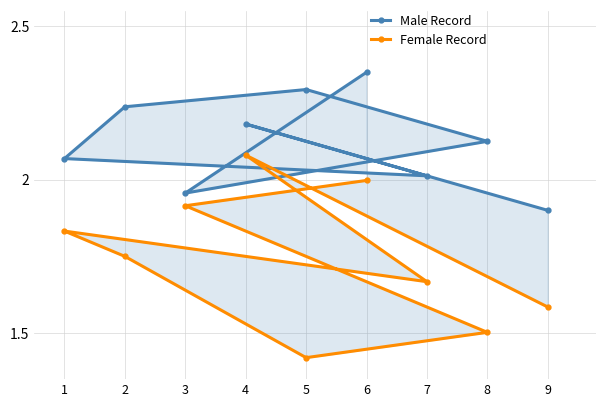

At which label is Male Record closest to 2?

7